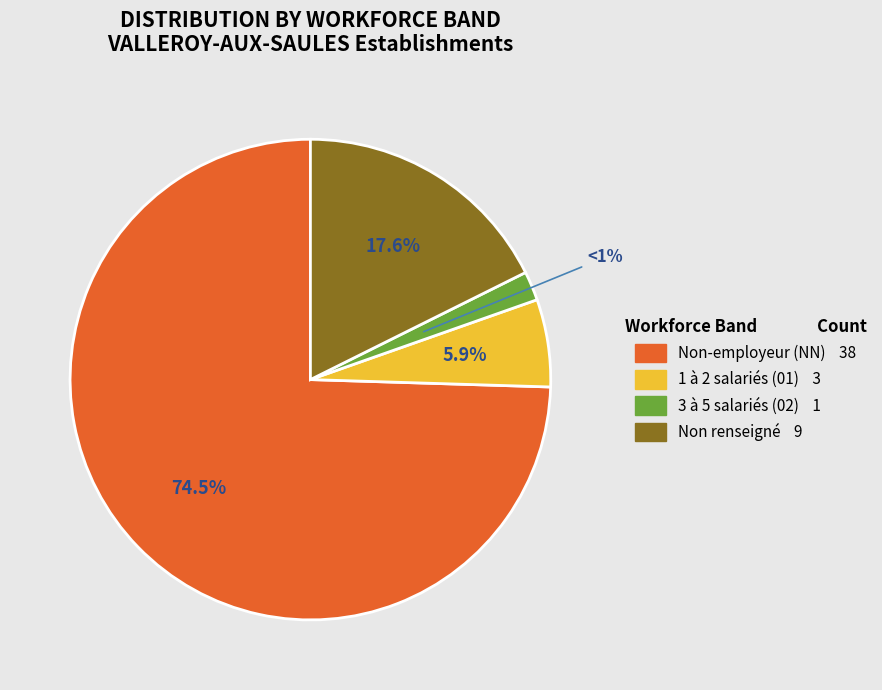

Count the number of slices in the pie.

4